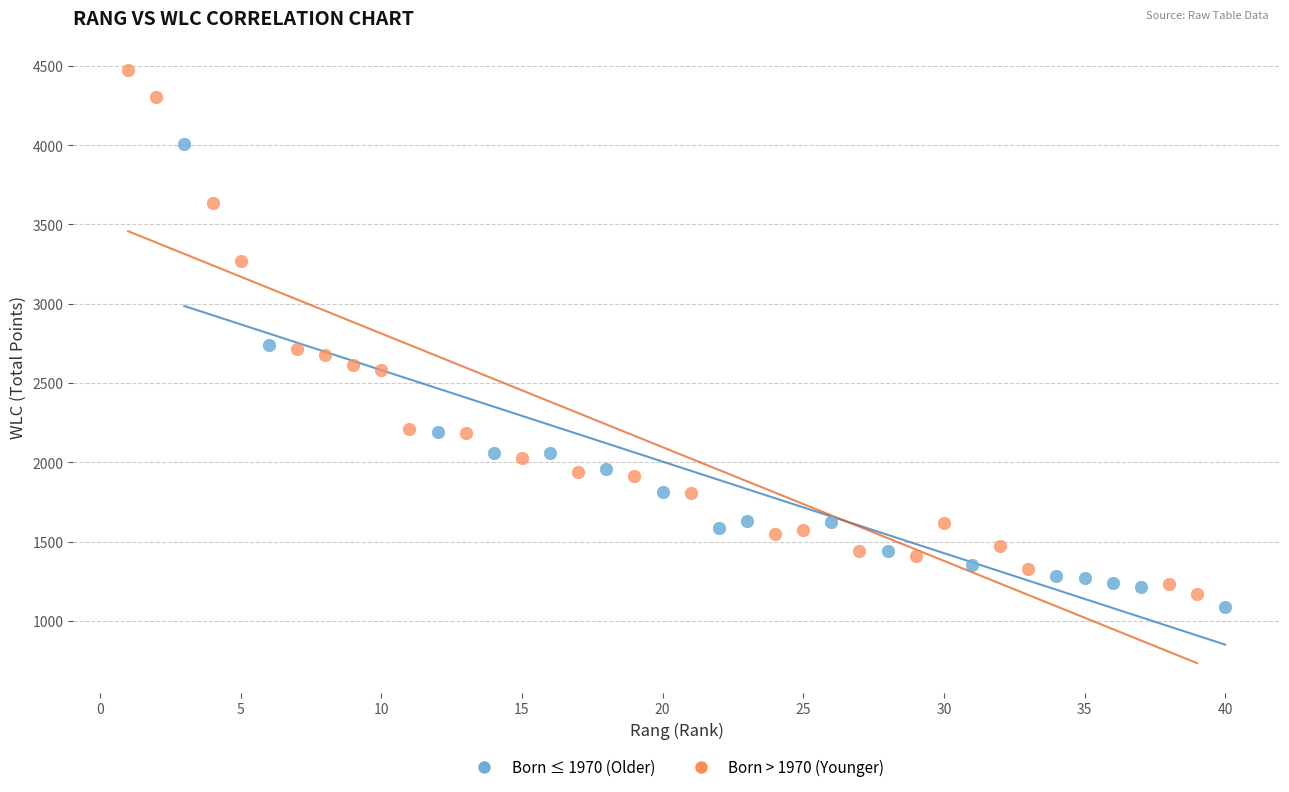

Which series reaches the maximum Y coordinate?

Born > 1970 (Younger)